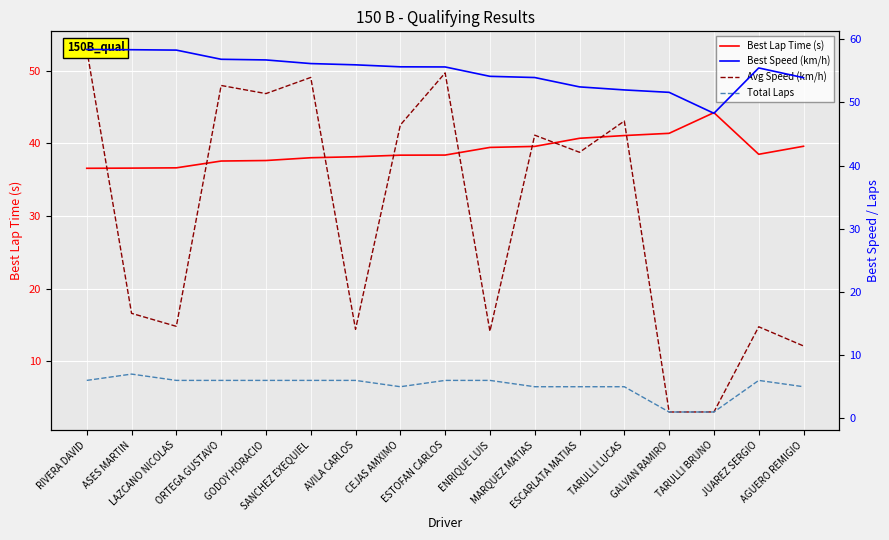

What is the value of the Best Lap Time (s) point at the 17th from the left?

39.6